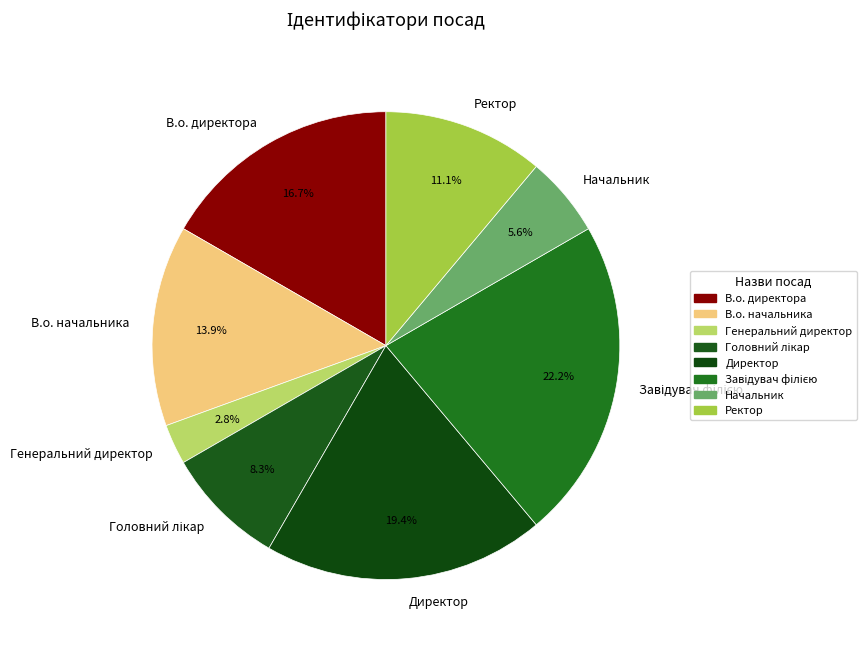

Approximately how many times larger is the value at Ректор compared to Начальник?

2.0